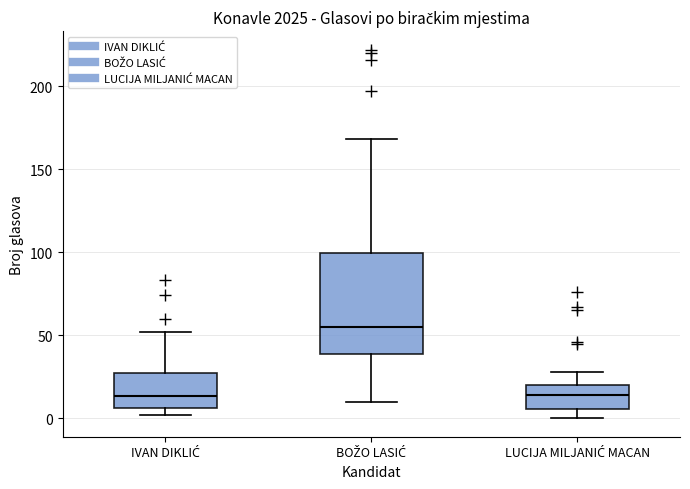

Which box is the tallest, from its lower edge to its upper edge?

BOŽO LASIĆ